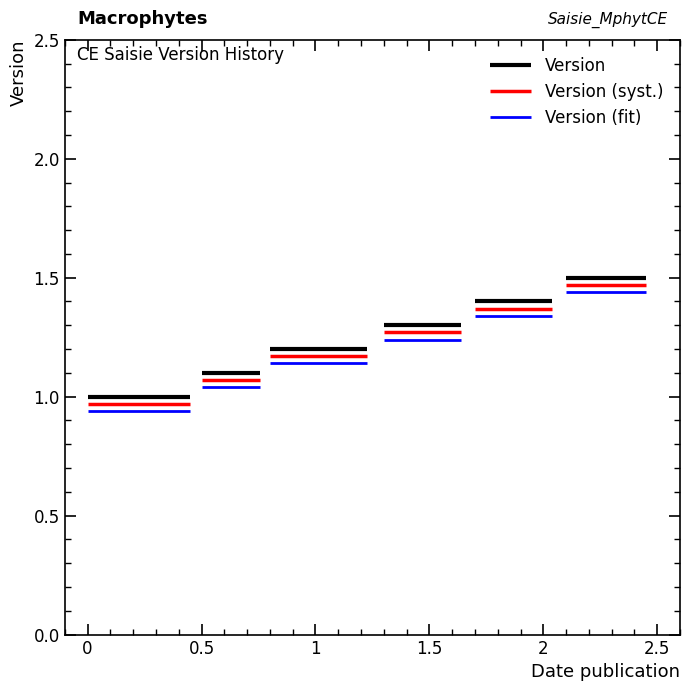

List the series in order of their overall mean, highest first.

Version, Version (syst.), Version (fit)